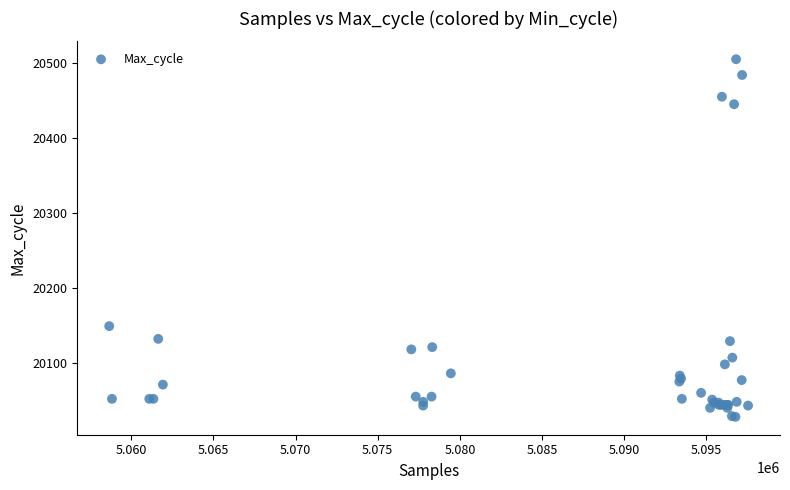

What Y value in the scatter plot is closest to 20266?

20149